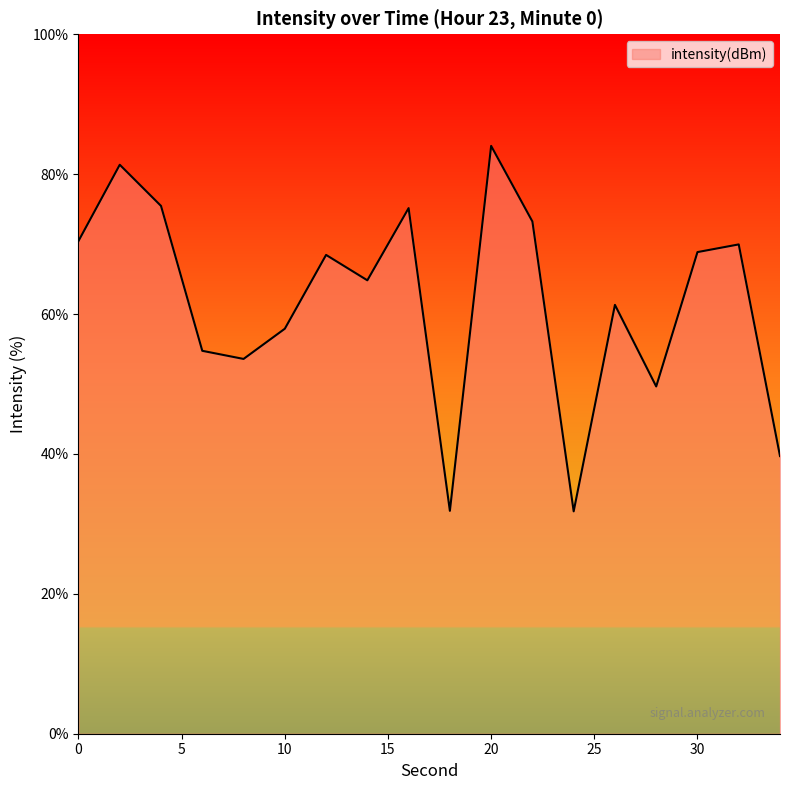

What is the difference between the maximum and minimum values?

52.2